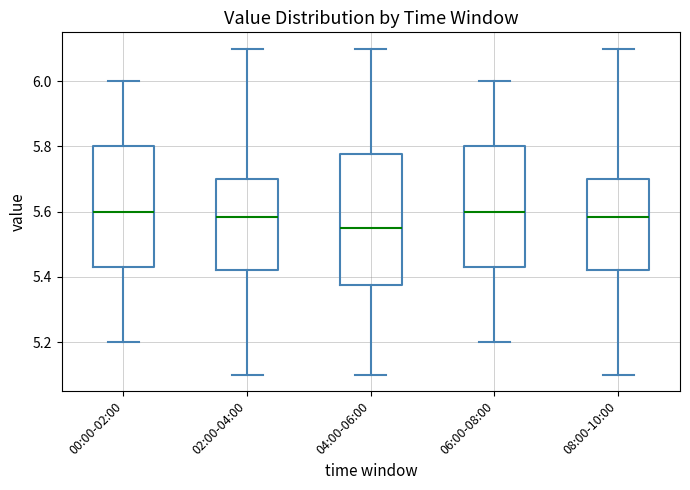

Which box is the tallest, from its lower edge to its upper edge?

04:00-06:00